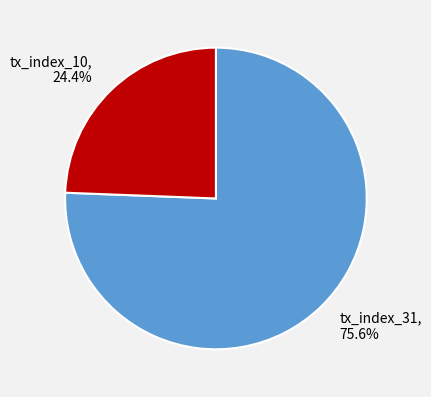

To the nearest percent, what percentage of the pie is tx_index_10?

24%